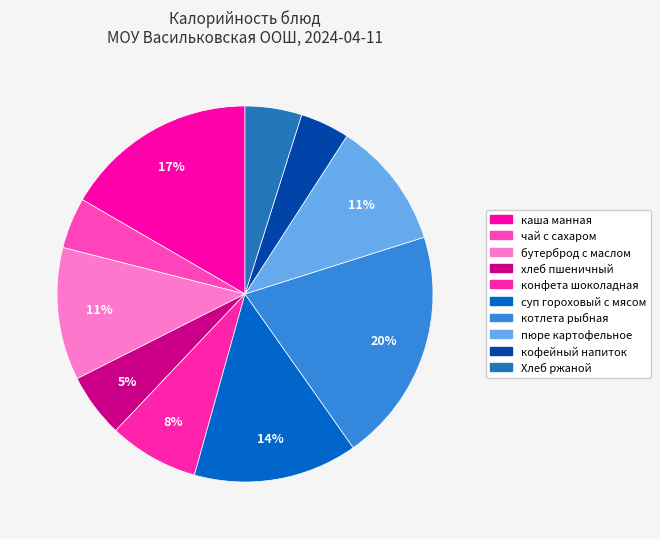

How many slices are in this pie chart?

10